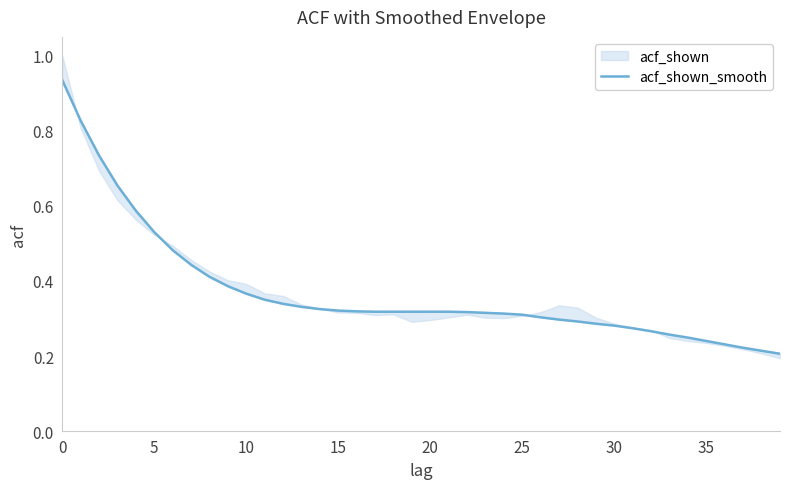

The value at 15 is 0.8. True or false?

False